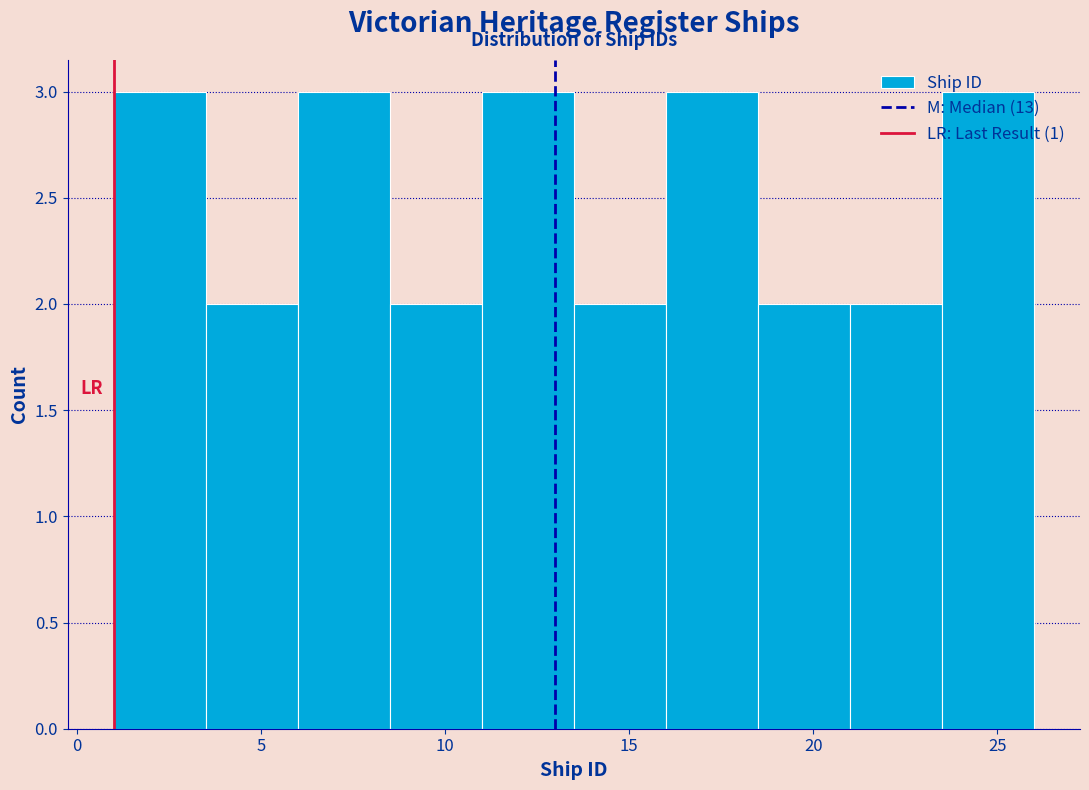

Reading left to right, list every bar in this chart as the range it spans on the x-axis followed by its height. The values are not printed on the chart, so give them approximately, as read against the axis.

1.0 to 3.5: 3
3.5 to 6.0: 2
6.0 to 8.5: 3
8.5 to 11.0: 2
11.0 to 13.5: 3
13.5 to 16.0: 2
16.0 to 18.5: 3
18.5 to 21.0: 2
21.0 to 23.5: 2
23.5 to 26.0: 3